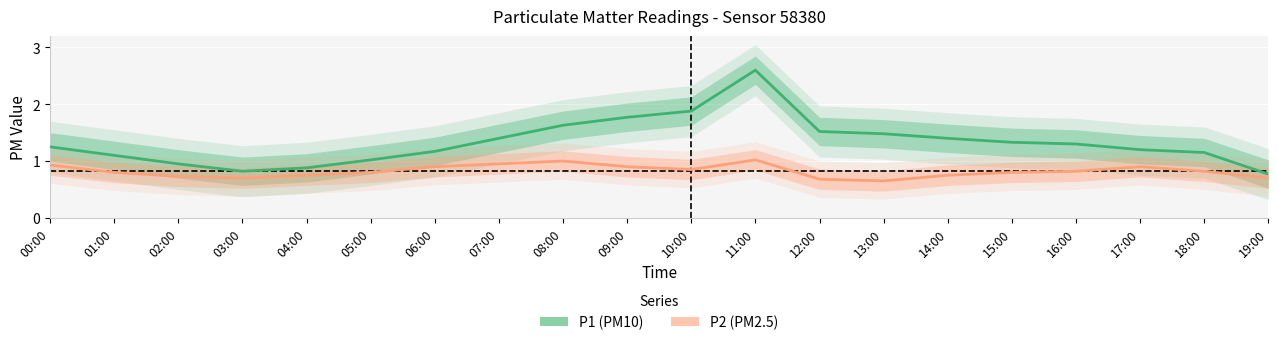

Count the number of data series in this chart.

2